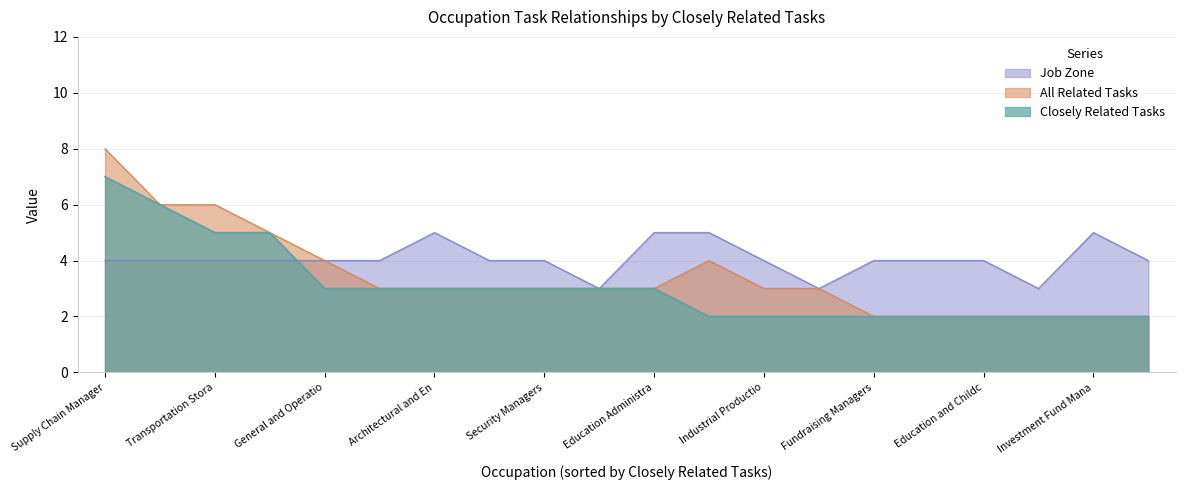

In All Related Tasks, how many points are higher than both neighbors (excluding endpoints)?

1